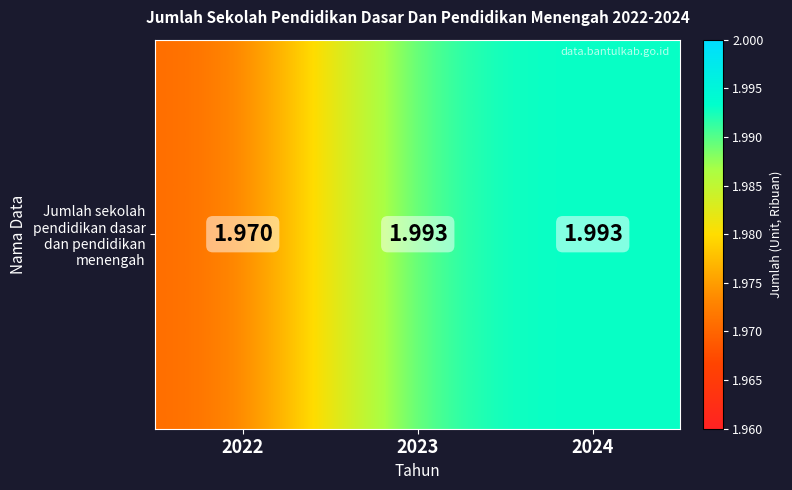

List the labels in order of value, largest first.

2023, 2024, 2022